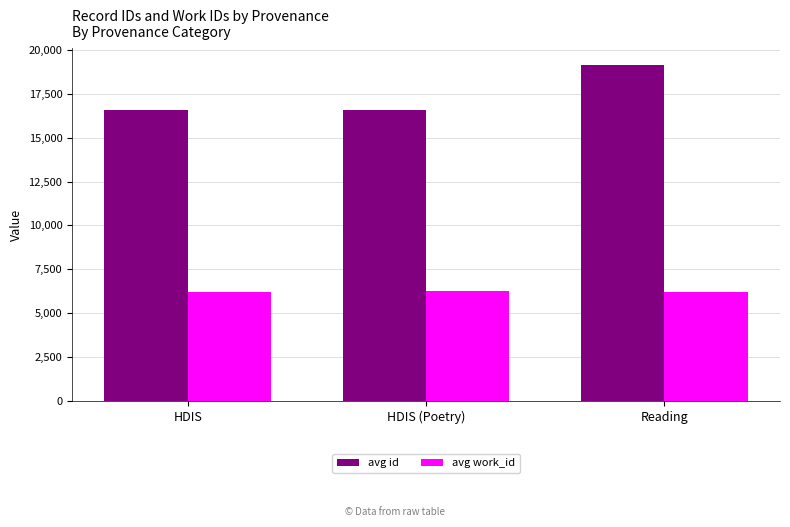

What position from the left is HDIS (Poetry)?

2